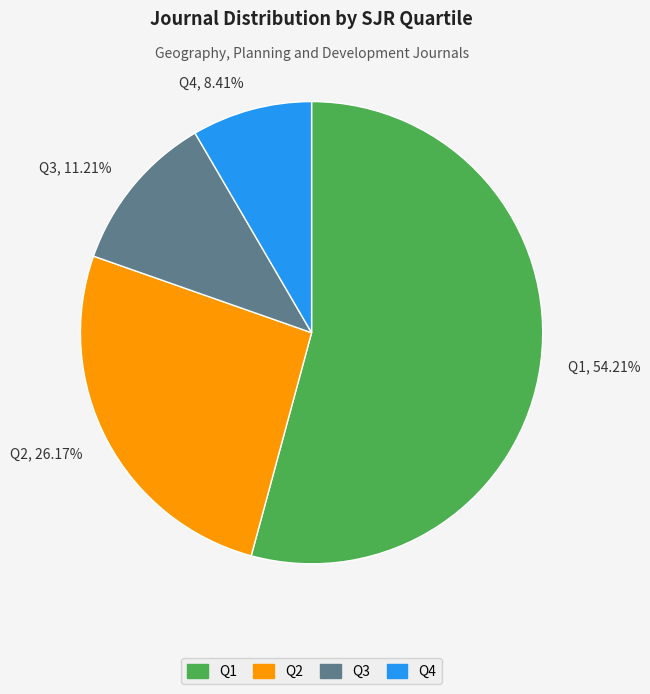

To the nearest percent, what percentage of the pie is Q1?

54%